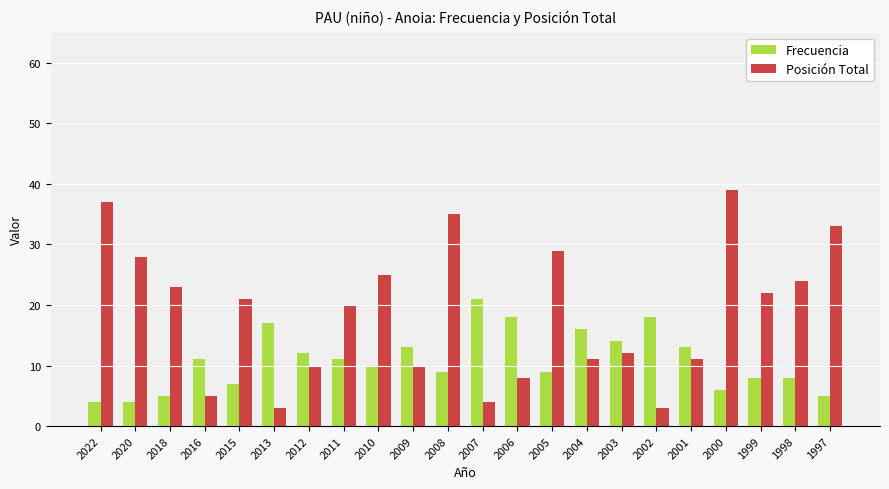

Reading right to left, list all the values displayed in this chart.

Frecuencia: 5	8	8	6	13	18	14	16	9	18	21	9	13	10	11	12	17	7	11	5	4	4
Posición Total: 33	24	22	39	11	3	12	11	29	8	4	35	10	25	20	10	3	21	5	23	28	37